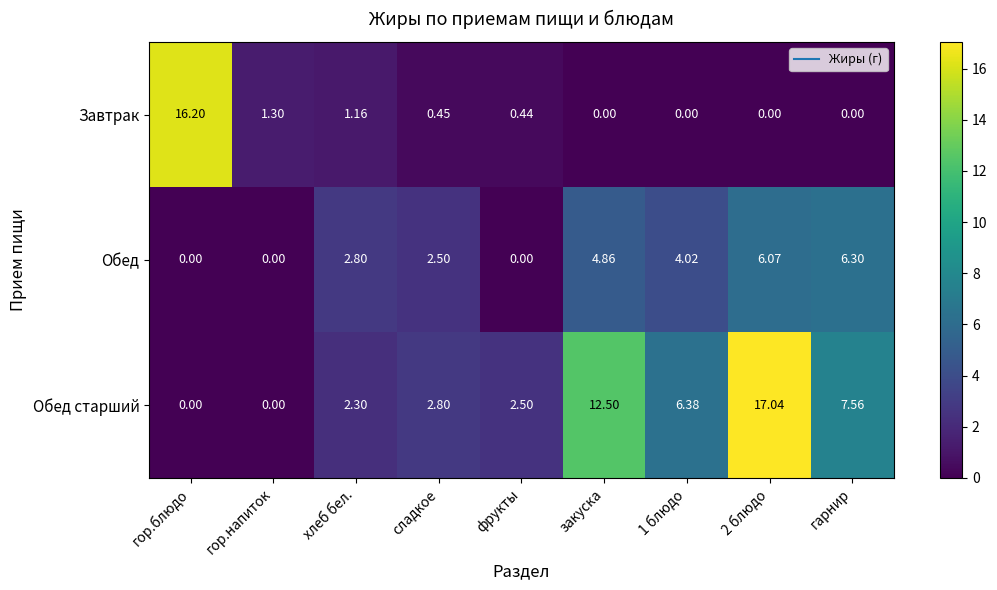

Which category has the highest value in the Завтрак series?

гор.блюдо